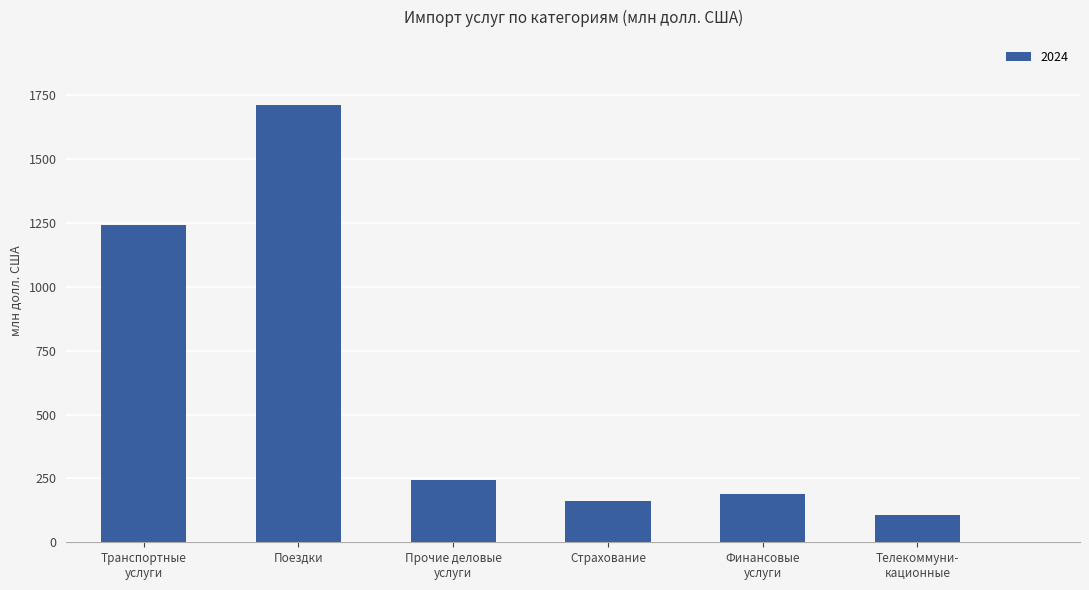

What is the difference between the second highest and minimum values?

1137.4